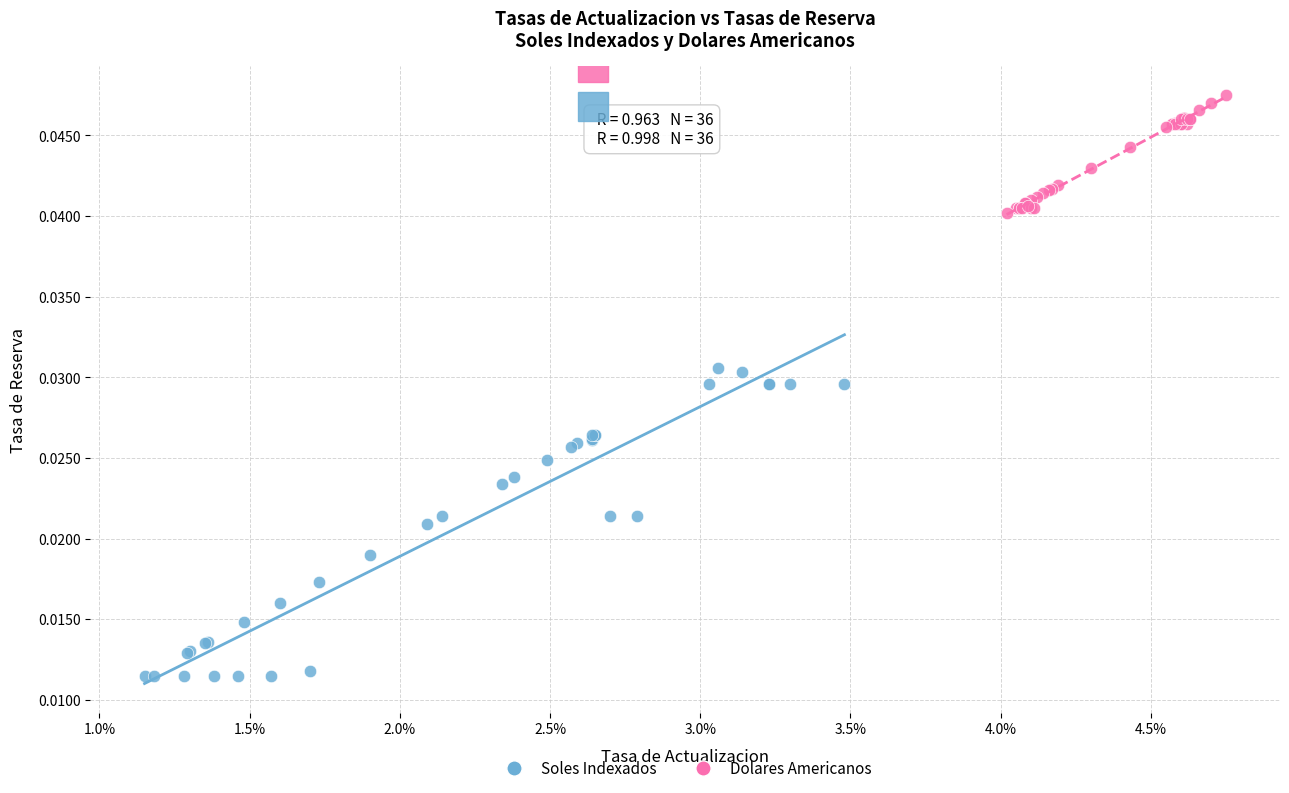

Which series contains the lowest Y value?

Soles Indexados